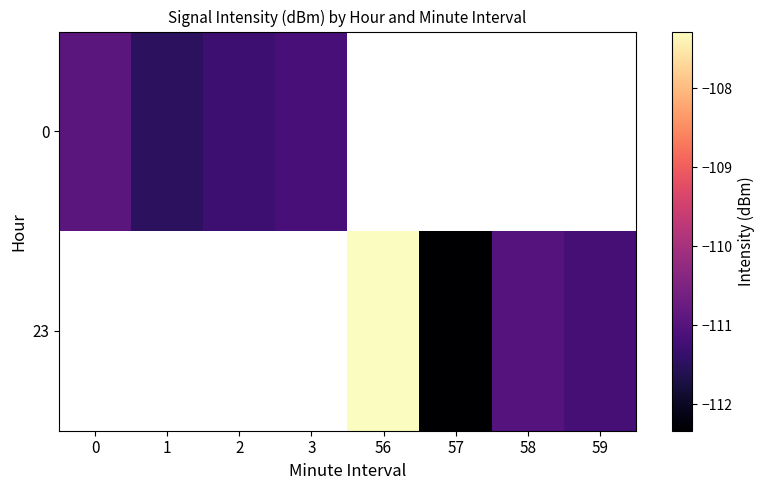

What is the sum of the 23 values at 56 and 58?

-218.3